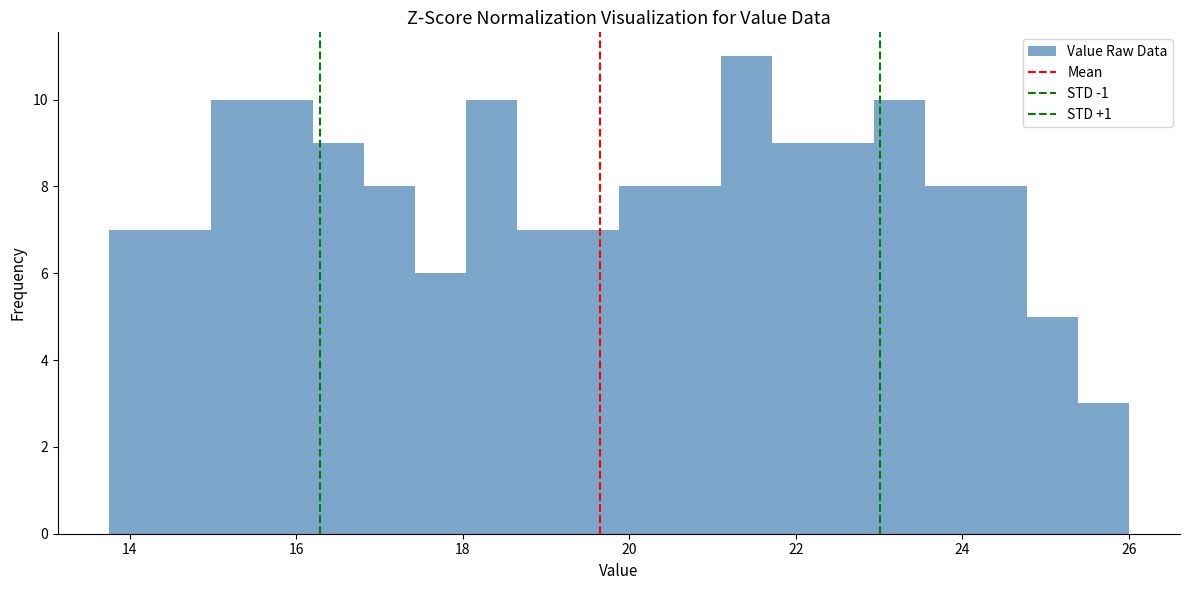

Read against the x-axis, roughly where is the centre of the tallest bar?

21.4